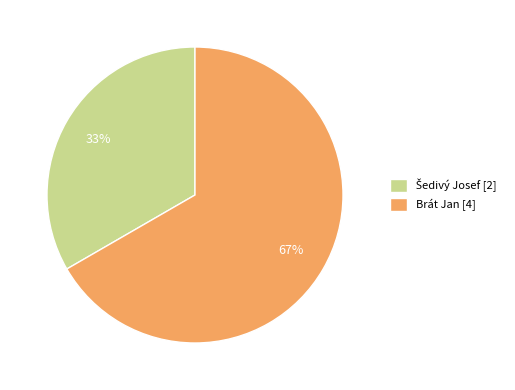

Is it true that Brát Jan is 75% of the pie?

False